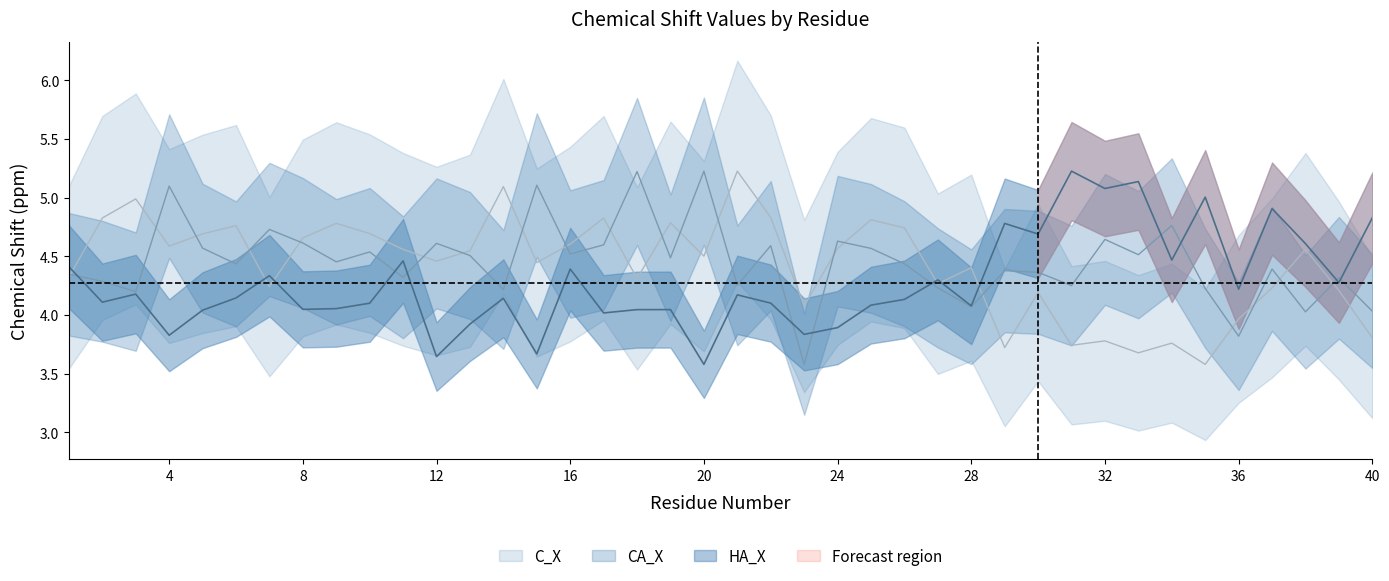

What is the sum of all HA_X values?

171.0